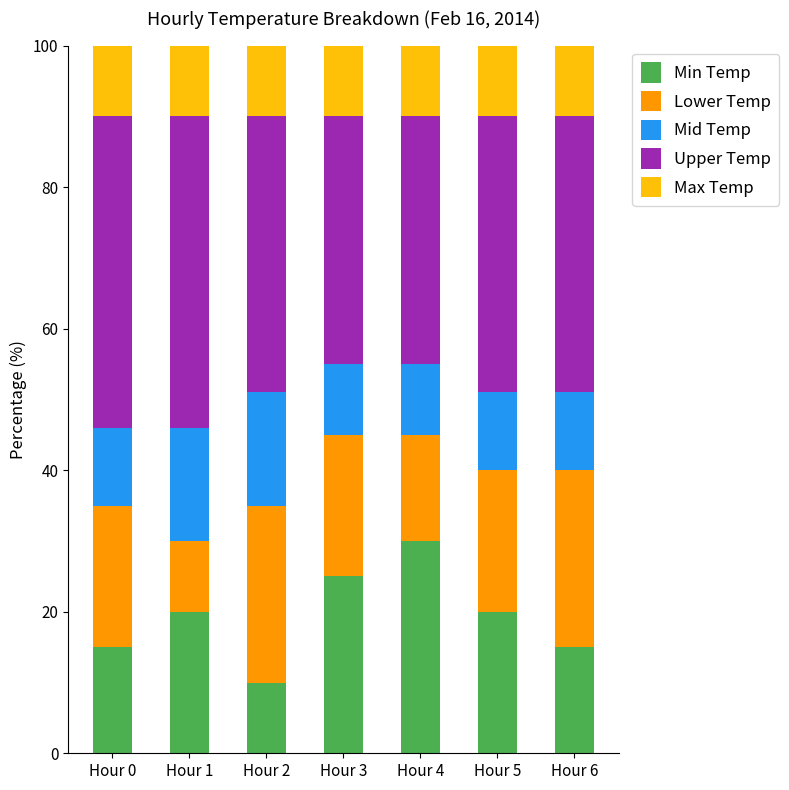

What is the highest value of the Min Temp series?

30